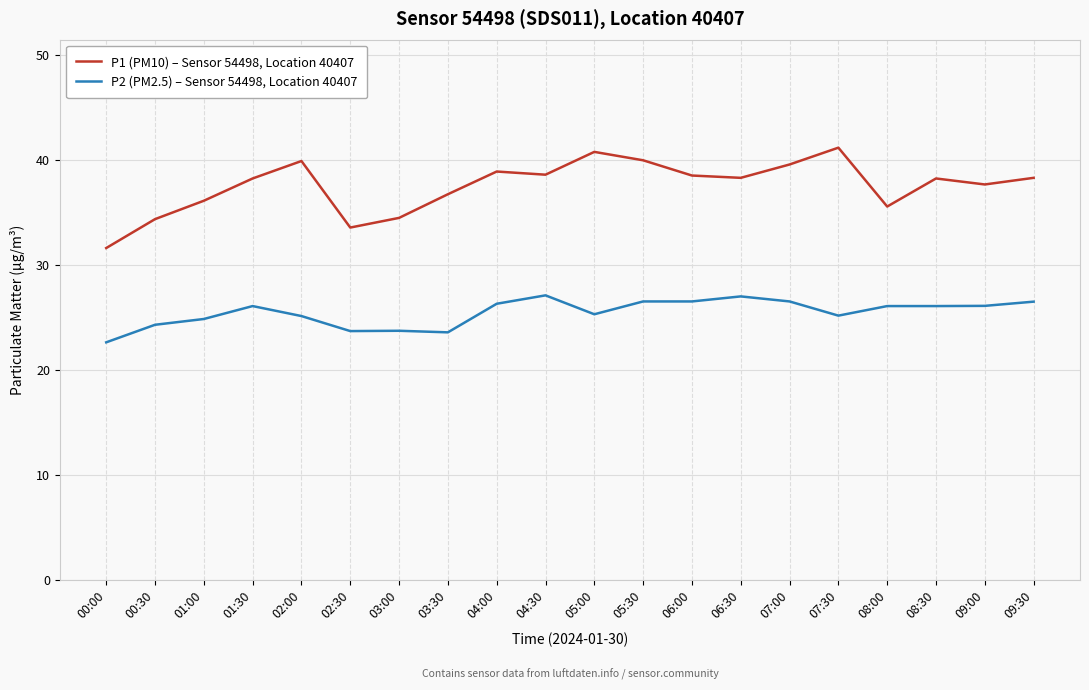

True or false: P2 (PM2.5) – Sensor 54498, Location 40407 and P1 (PM10) – Sensor 54498, Location 40407 cross at least once.

False